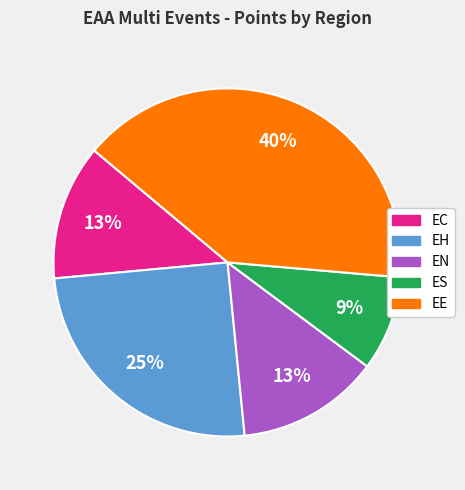

Is there a majority slice in this chart?

No